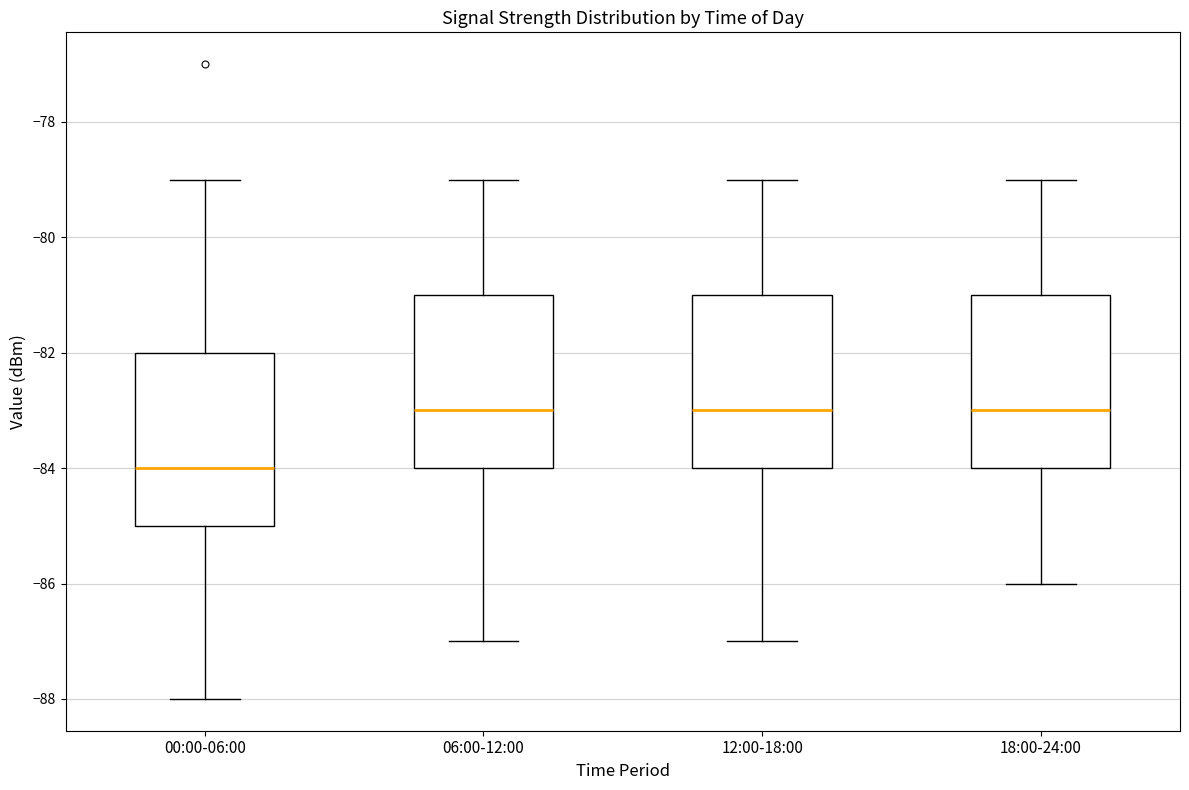

Reading left to right, read every box against the y-axis: the position of its median line, the range the box covers, and the ends of its whiskers. The values are not printed on the chart, so give them approximately, as read against the axis.

00:00-06:00: median -84, box -85 to -82, whiskers -88 to -79
06:00-12:00: median -83, box -84 to -81, whiskers -87 to -79
12:00-18:00: median -83, box -84 to -81, whiskers -87 to -79
18:00-24:00: median -83, box -84 to -81, whiskers -86 to -79